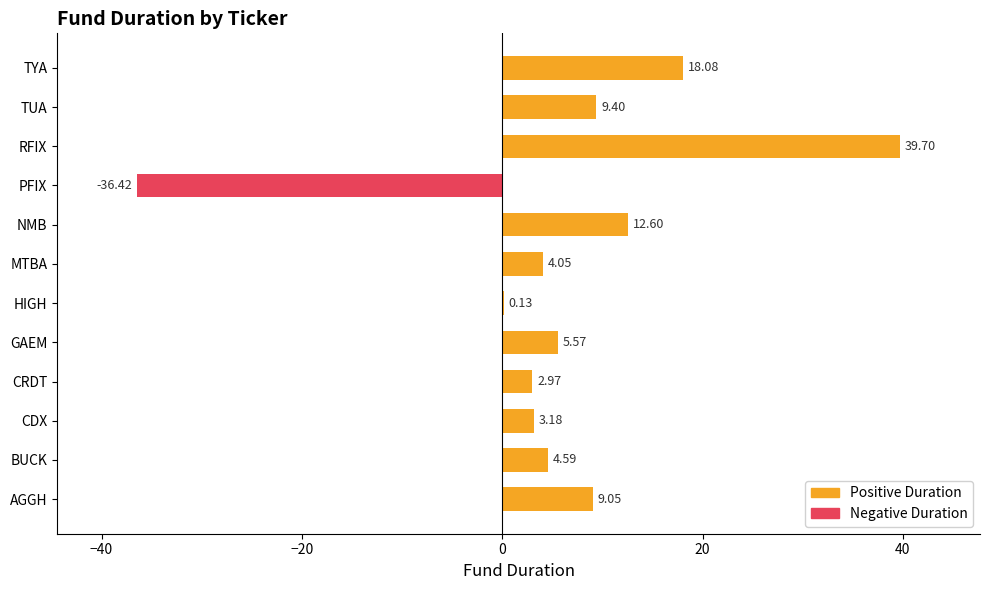

Which label corresponds to the largest value in the chart?

RFIX